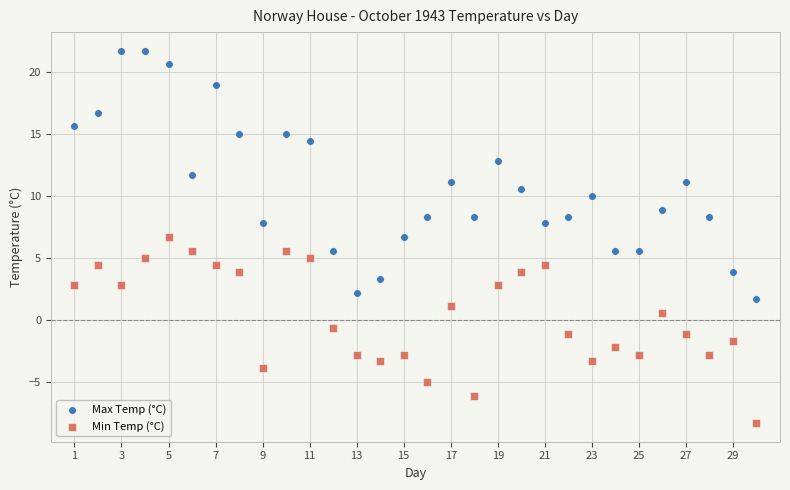

Which series has the largest Y range (max minus min)?

Max Temp (°C)